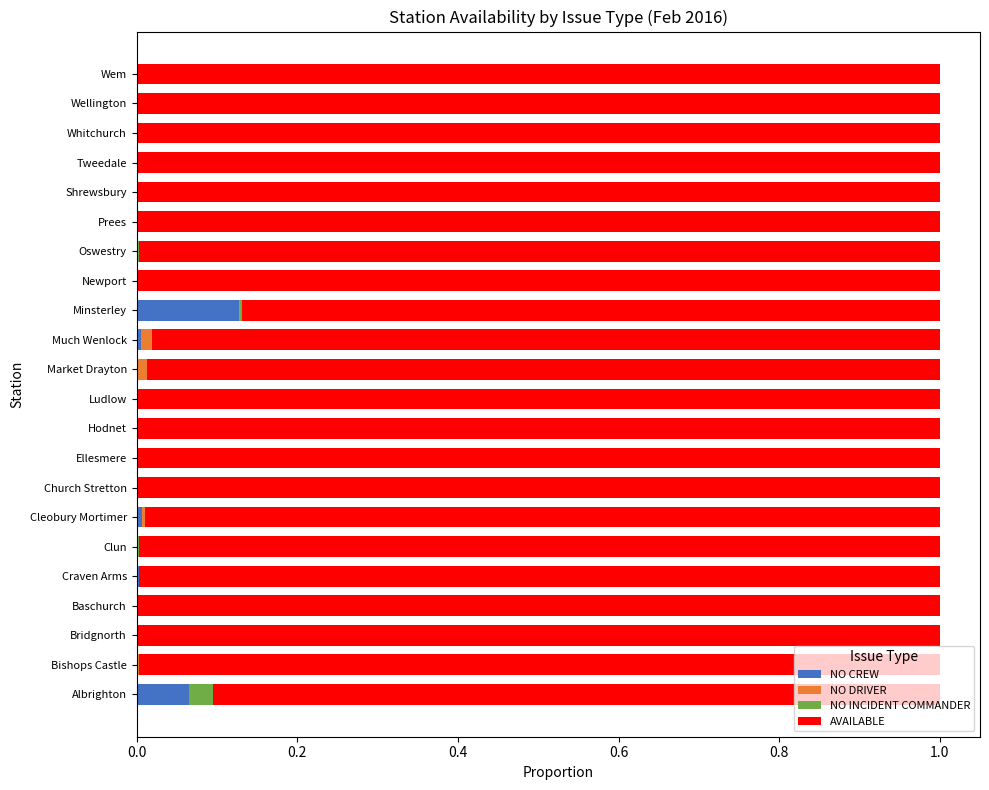

Which category has the highest value in the NO CREW series?

Minsterley